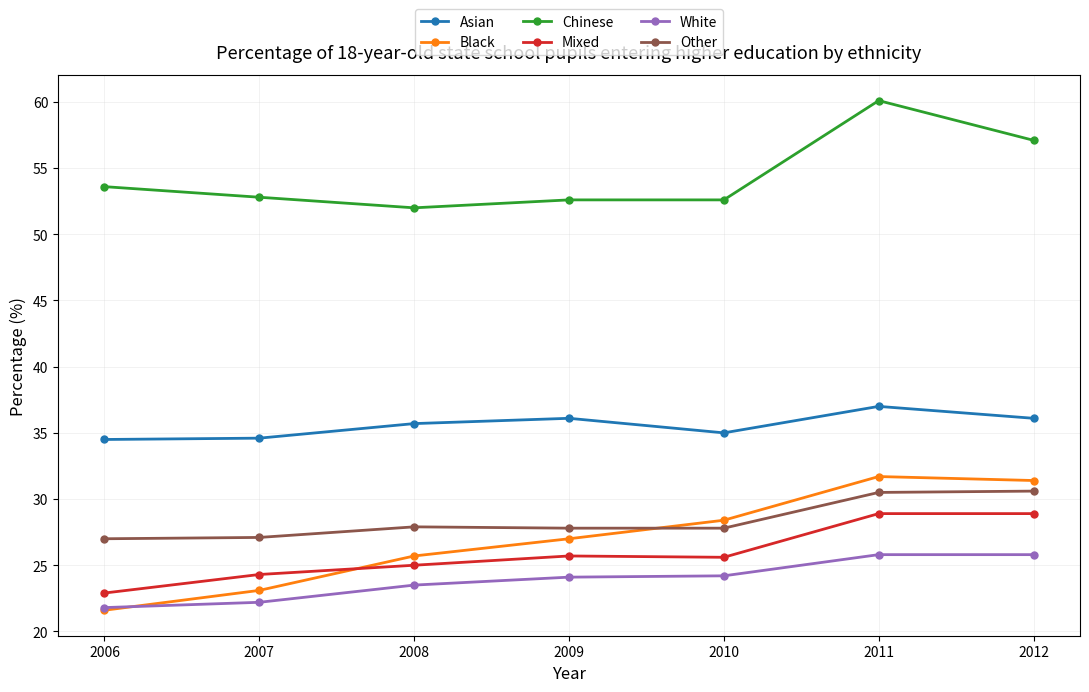

Does the chart display data point markers on the line(s)?

Yes